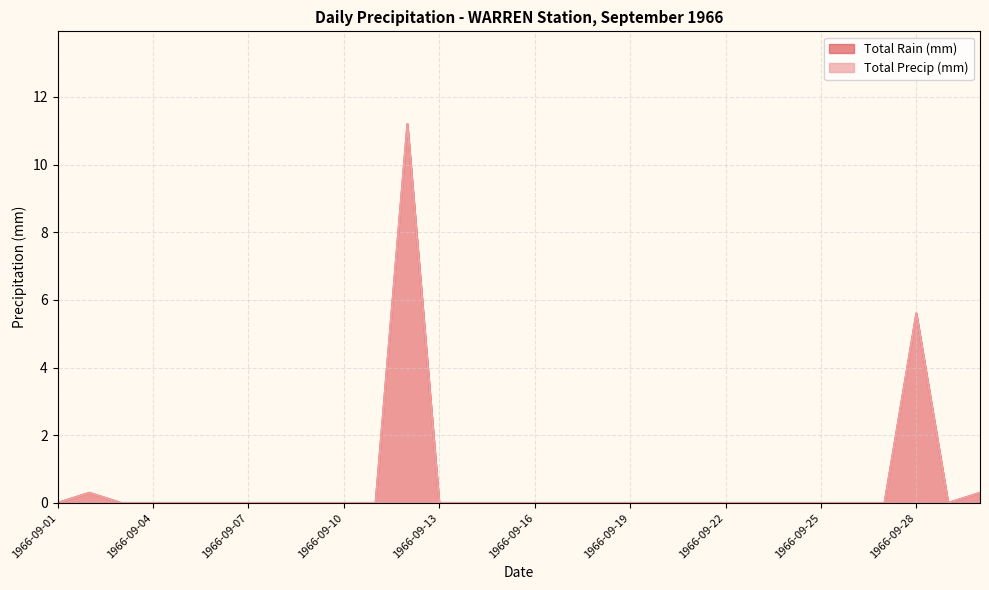

Does the chart have visible grid lines?

Yes